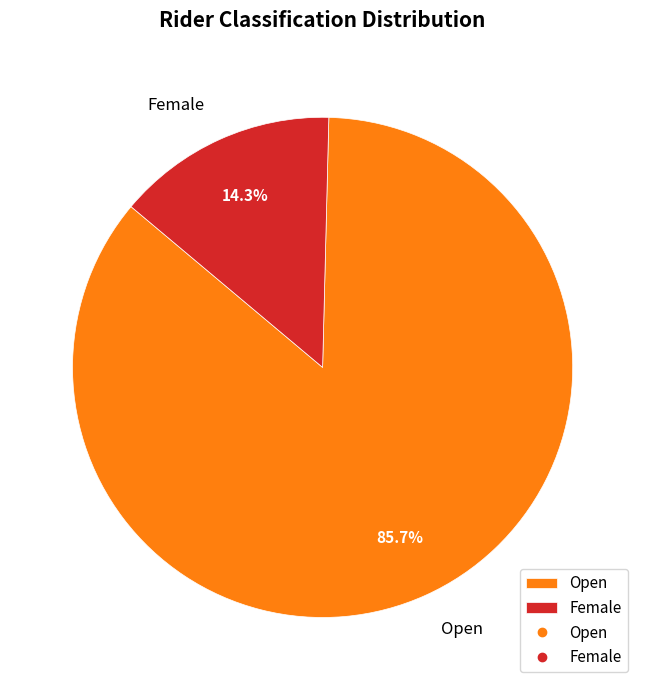

To the nearest percent, what is the average slice percentage?

50%